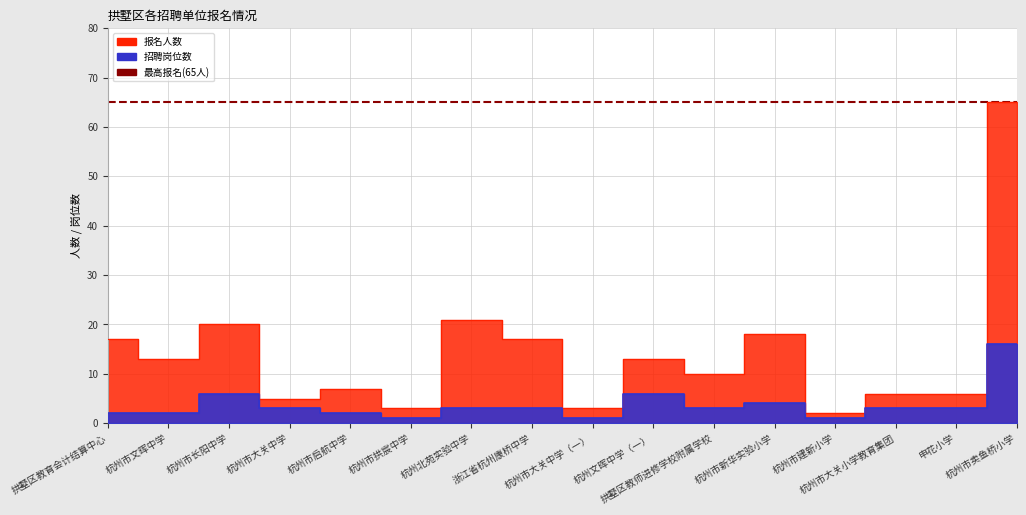

How many lines are shown in the chart?

2